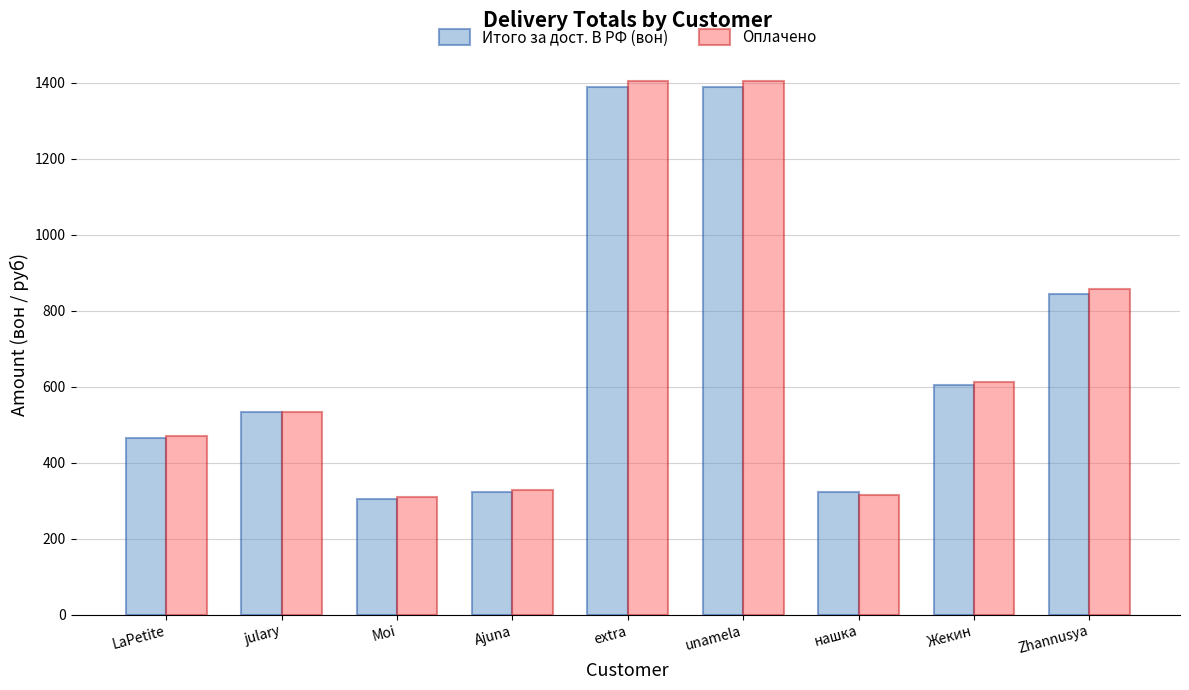

What is the label of the 4th bar from the left?

Ajuna